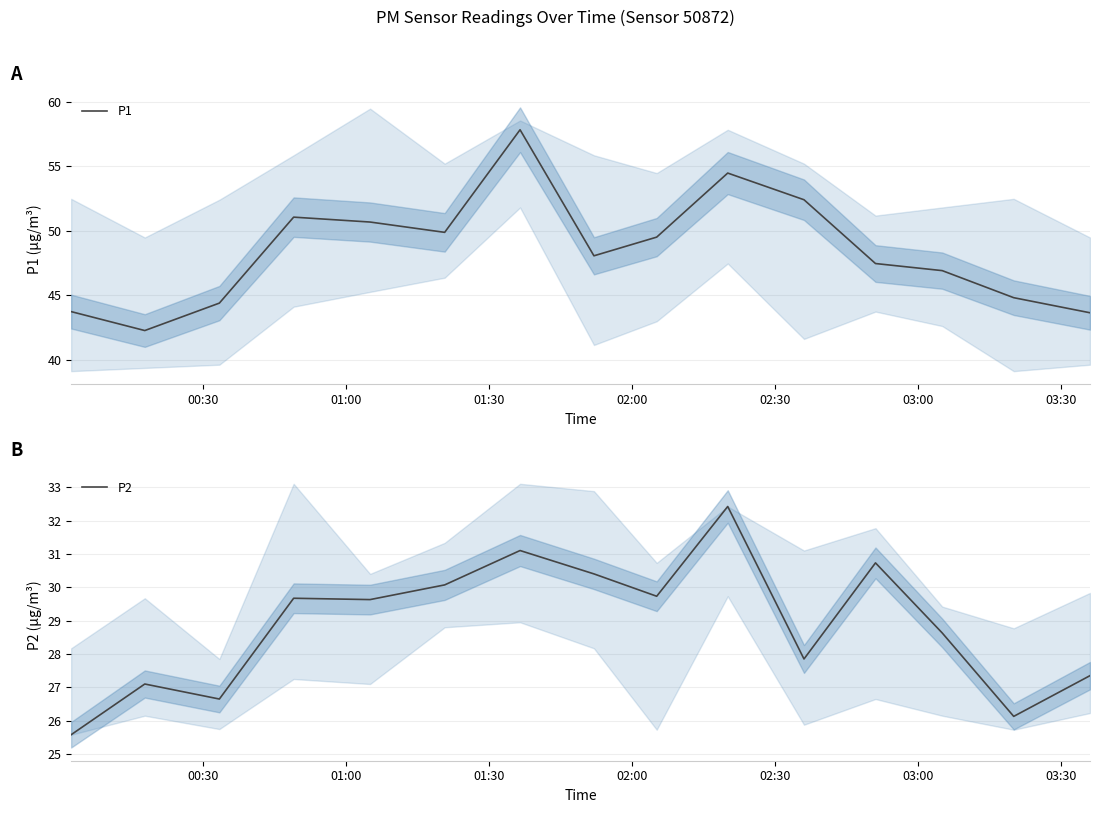

What is the maximum value for P1?

57.8